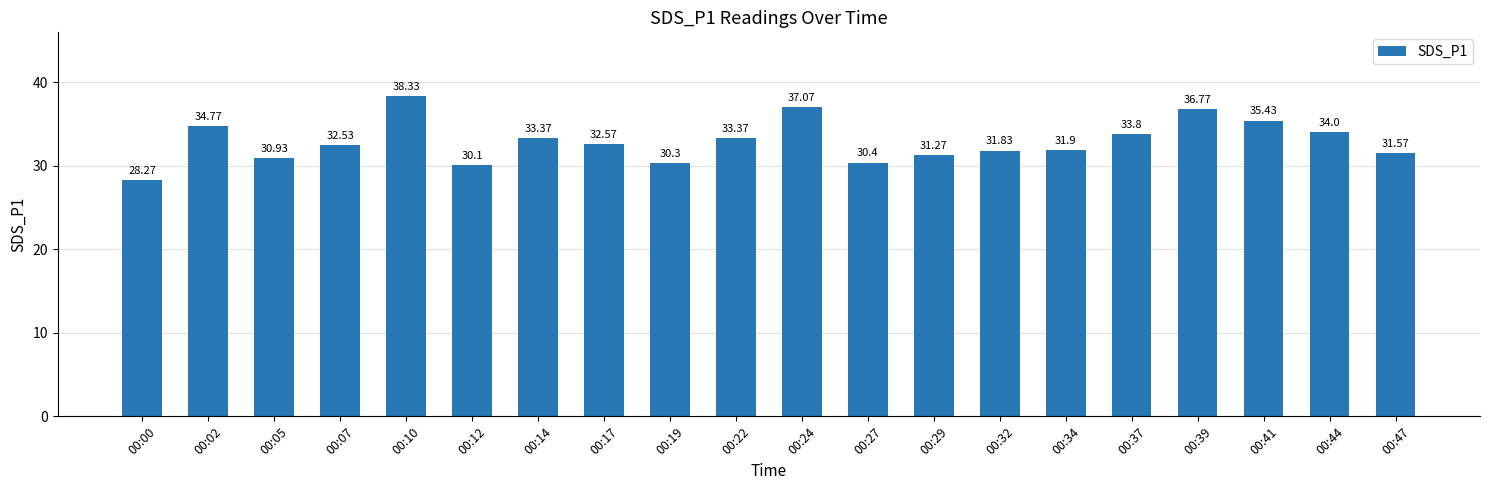

What is the sum of the values at 00:14 and 00:39?

70.1